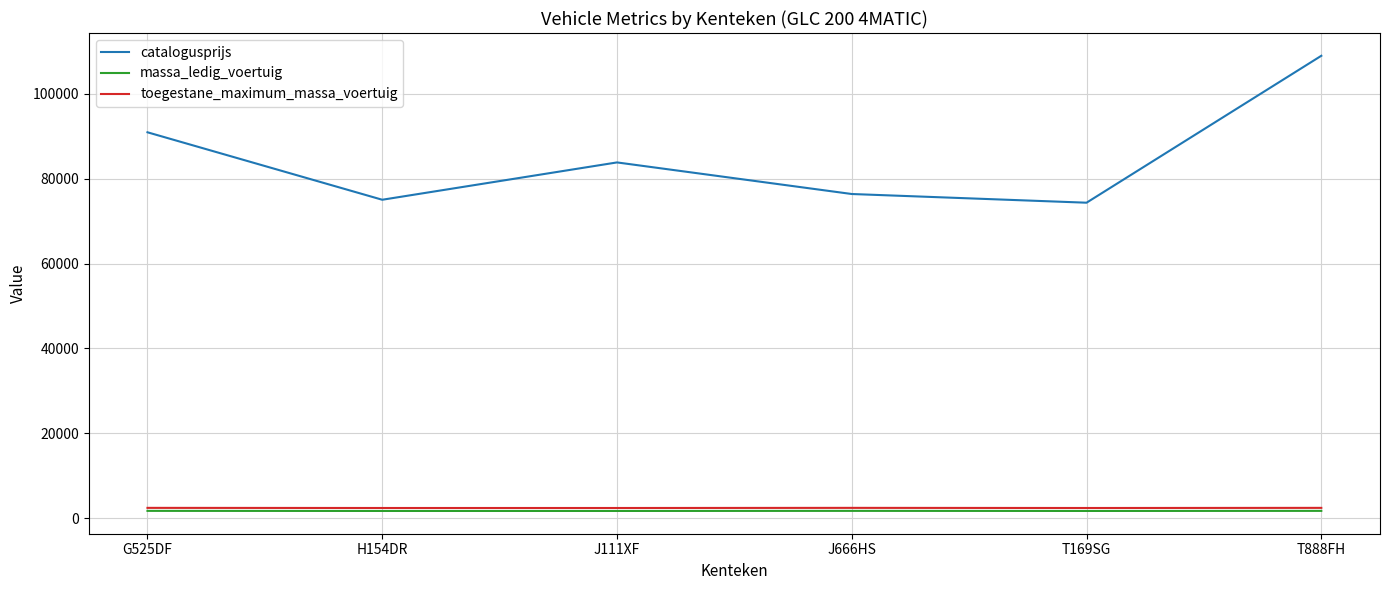

Which series has the largest total across all categories?

catalogusprijs